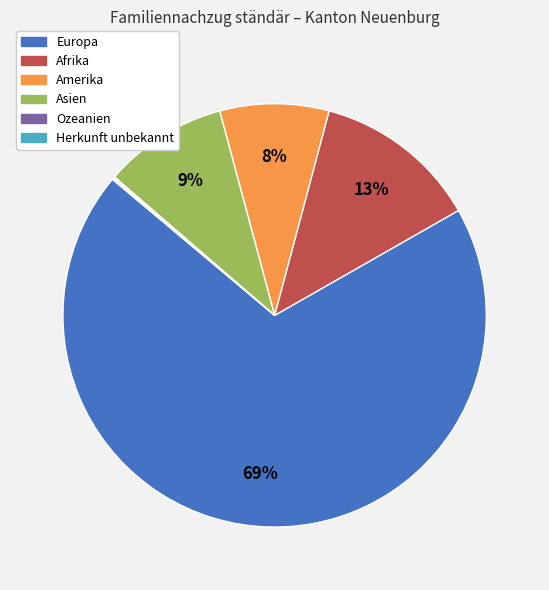

To the nearest percent, what is the average slice percentage?

17%